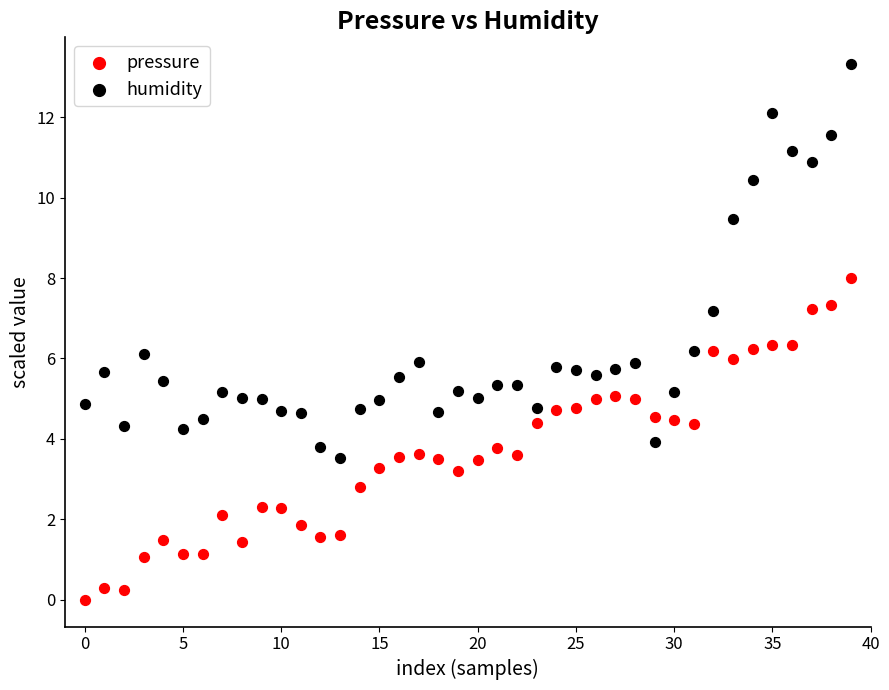

Across all data points, what is the range of Y values (max minus min)?

13.3